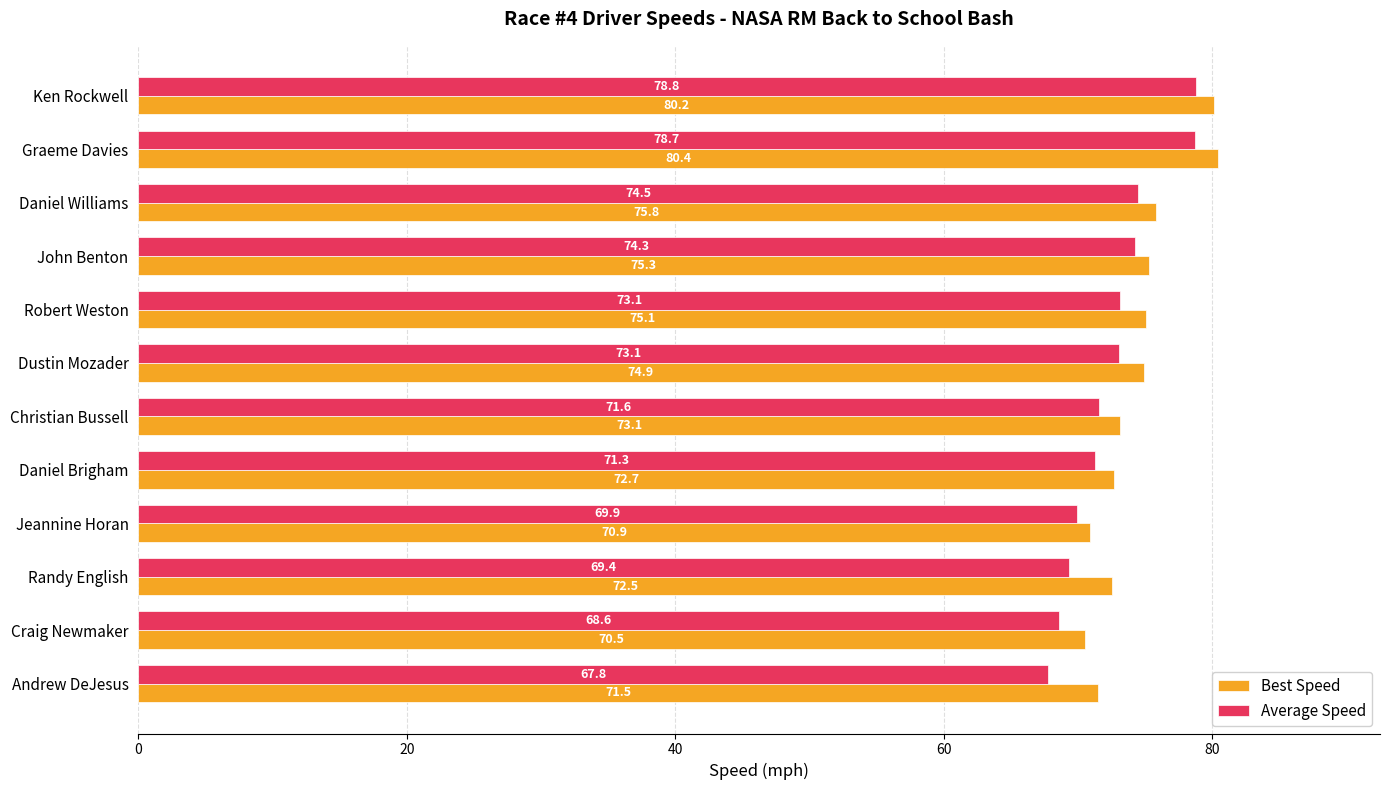

What is the difference between the maximum and minimum values in the Average Speed series?

11.0